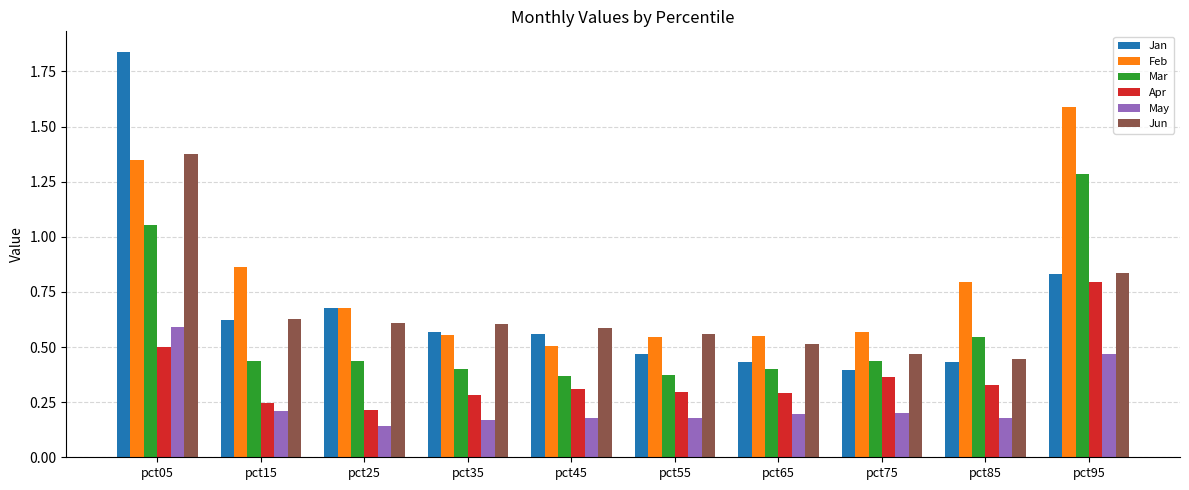

At which category is the sum across all series the highest?

pct05